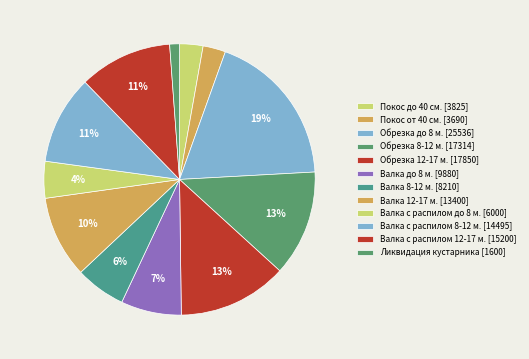

Rank the categories by value from highest to lowest.

Обрезка до 8 м., Обрезка 12-17 м., Обрезка 8-12 м., Валка с распилом 12-17 м., Валка с распилом 8-12 м., Валка 12-17 м., Валка до 8 м., Валка 8-12 м., Валка с распилом до 8 м., Покос до 40 см., Покос от 40 см., Ликвидация кустарника